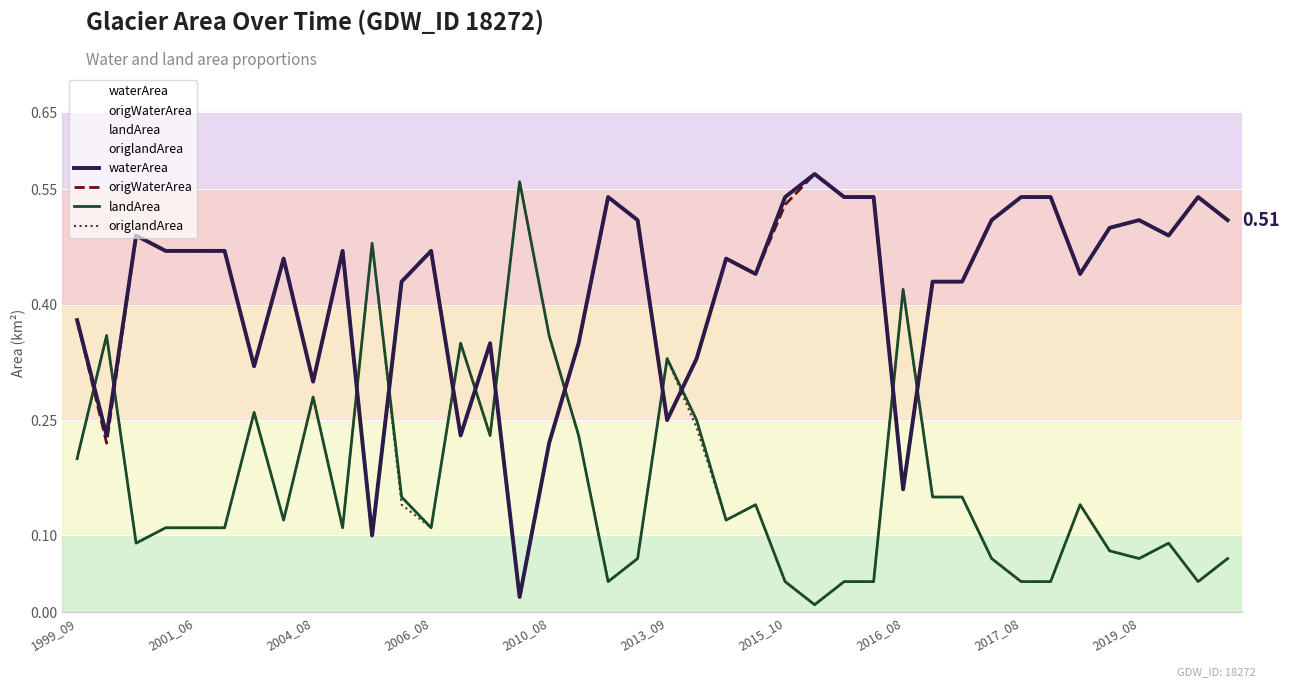

How many intersections are there between origWaterArea and origlandArea?

12